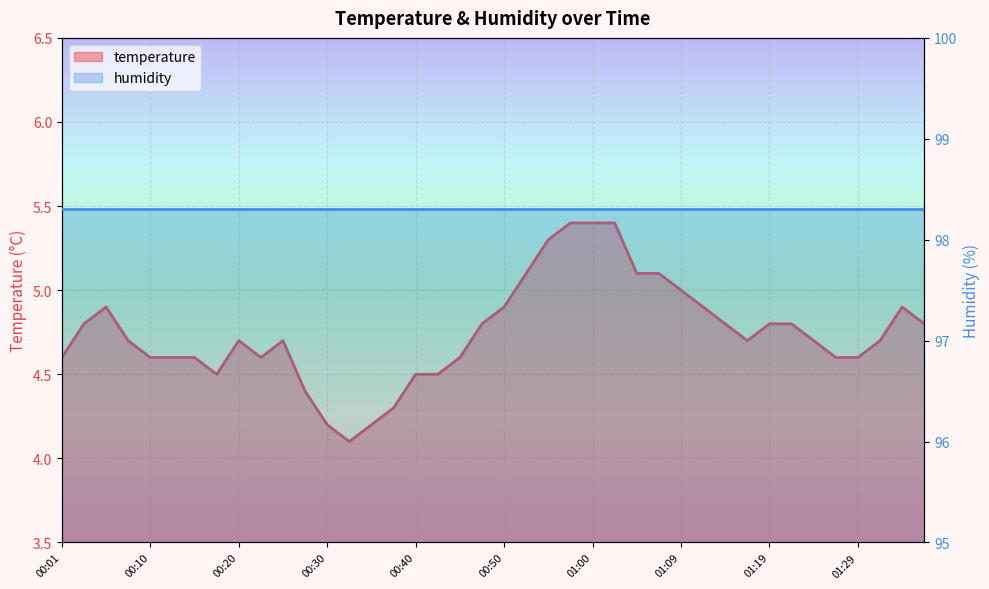

Reading right to left, extract all data points from this chart.

4.8	4.9	4.7	4.6	4.6	4.7	4.8	4.8	4.7	4.8	4.9	5.0	5.1	5.1	5.4	5.4	5.4	5.3	5.1	4.9	4.8	4.6	4.5	4.5	4.3	4.2	4.1	4.2	4.4	4.7	4.6	4.7	4.5	4.6	4.6	4.6	4.7	4.9	4.8	4.6